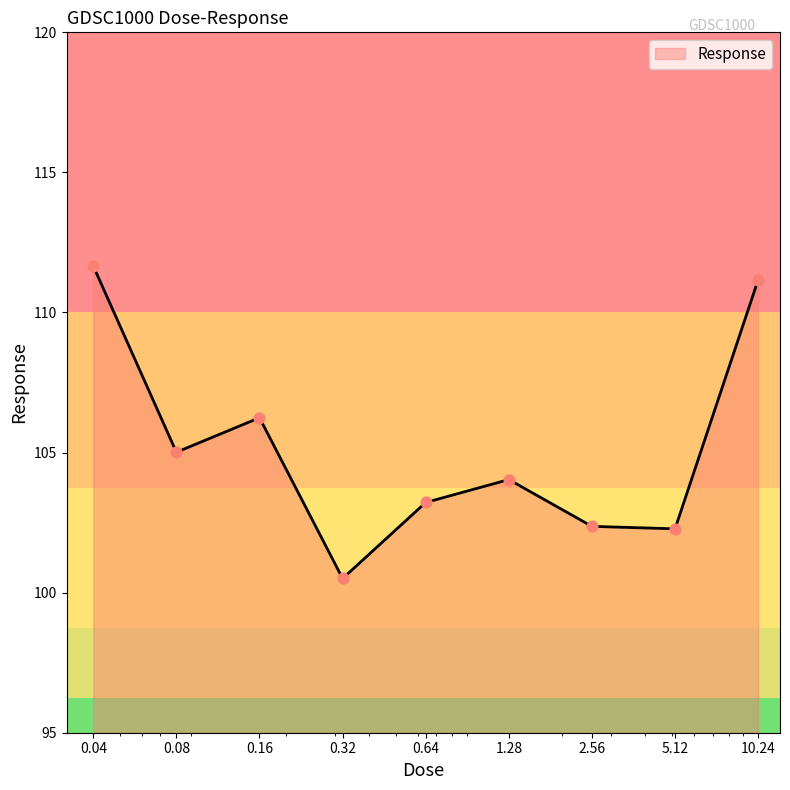

What is the minimum value shown in the chart?

100.5